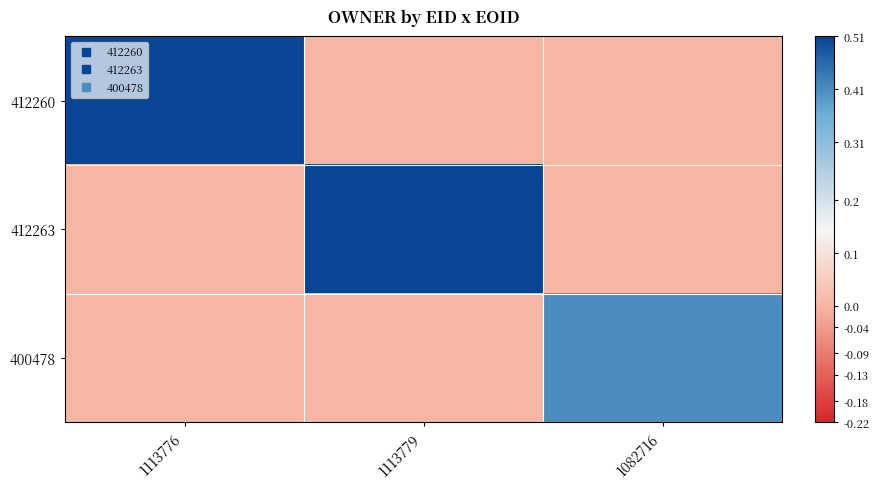

At 1113776, list the series in order from smallest to largest.

412263, 400478, 412260